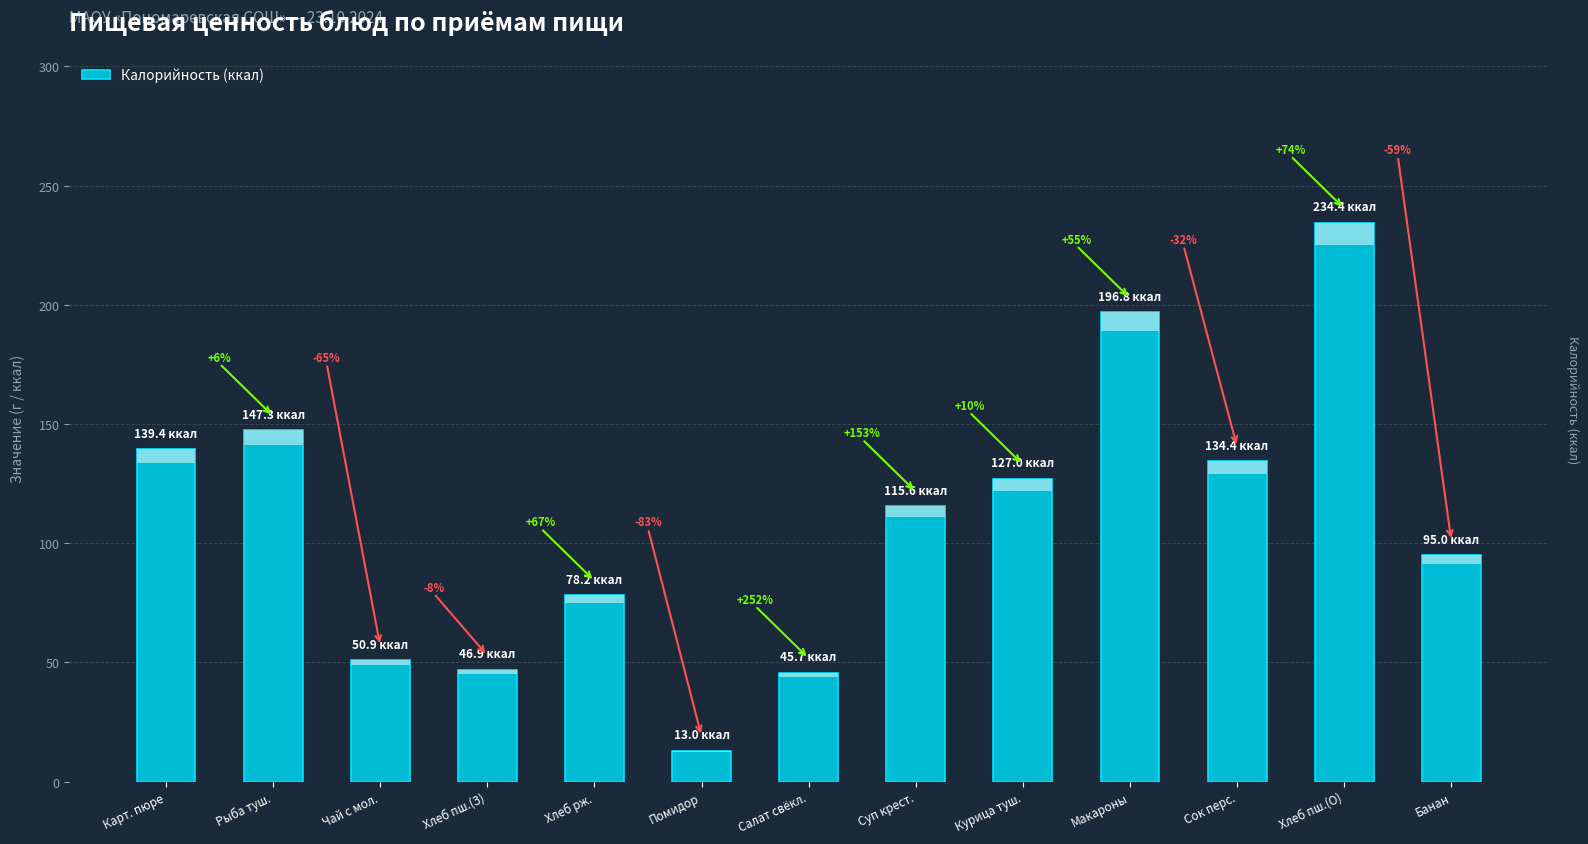

Reading left to right, transcribe all the data shown in this chart.

Карт. пюре=139.4	Рыба туш.=147.3	Чай с мол.=50.9	Хлеб пш.(З)=46.9	Хлеб рж.=78.2	Помидор=13.0	Салат свёкл.=45.7	Суп крест.=115.6	Курица туш.=127.0	Макароны=196.8	Сок перс.=134.4	Хлеб пш.(О)=234.4	Банан=95.0